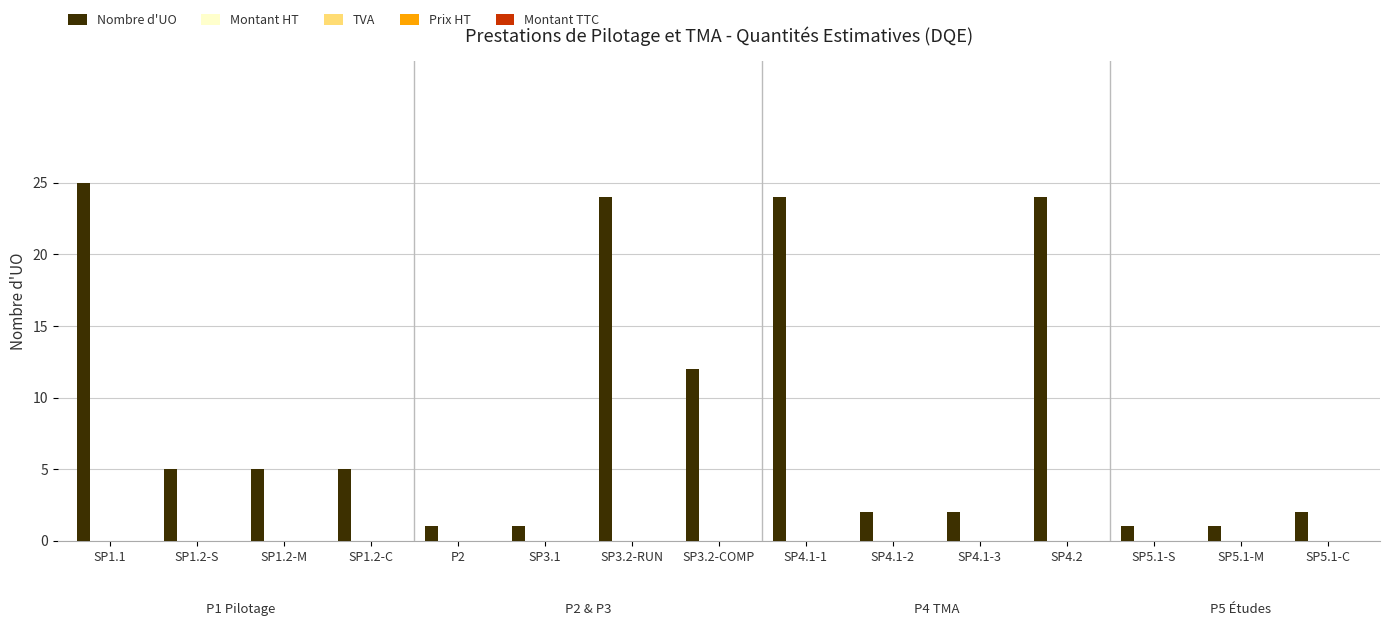

How many categories are shown in the chart?

15